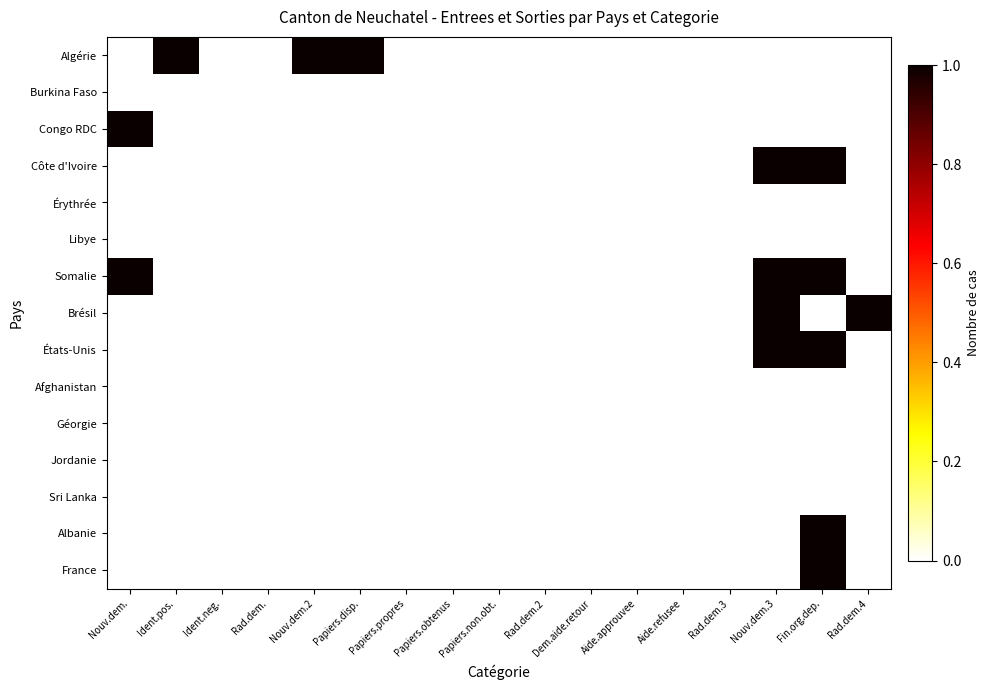

At Ident.pos., list the series in order from largest to smallest.

Algérie, Burkina Faso, Congo RDC, Côte d'Ivoire, Érythrée, Libye, Somalie, Brésil, États-Unis, Afghanistan, Géorgie, Jordanie, Sri Lanka, Albanie, France